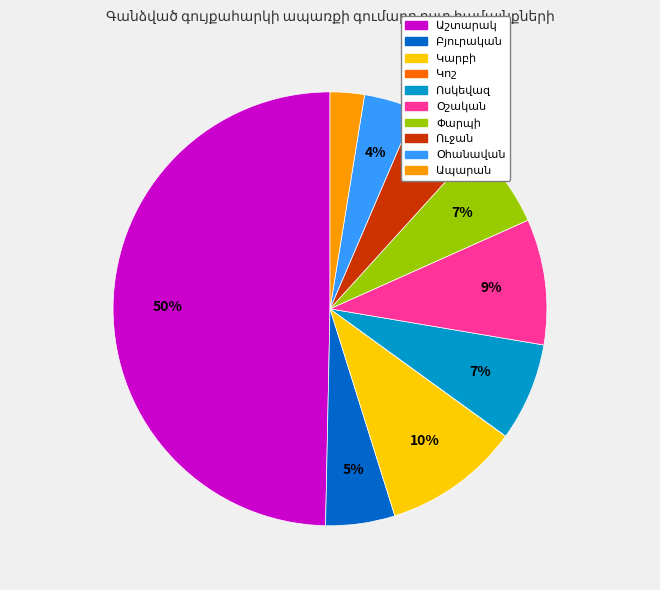

To the nearest percent, what is the average slice percentage?

10%